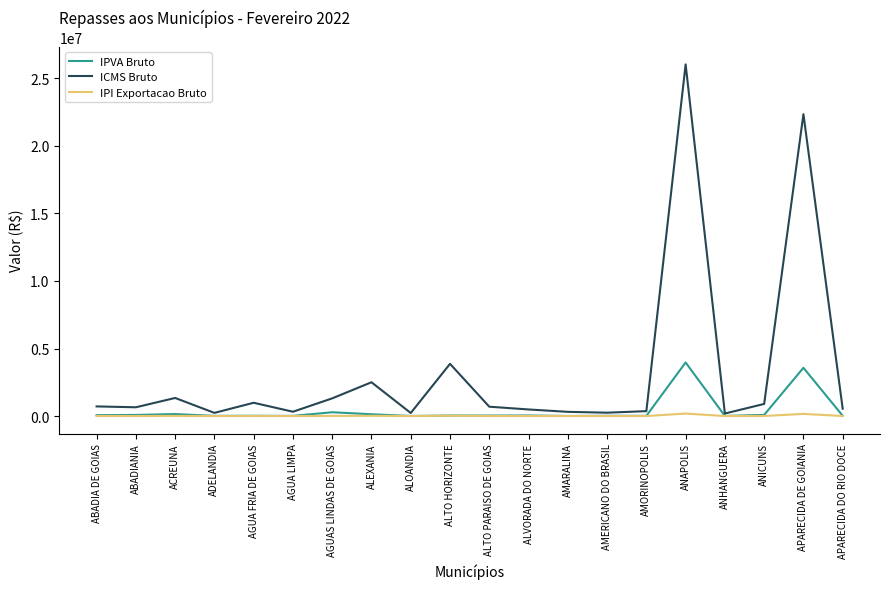

Rank the series by their maximum value, from lowest to highest.

IPI Exportacao Bruto, IPVA Bruto, ICMS Bruto